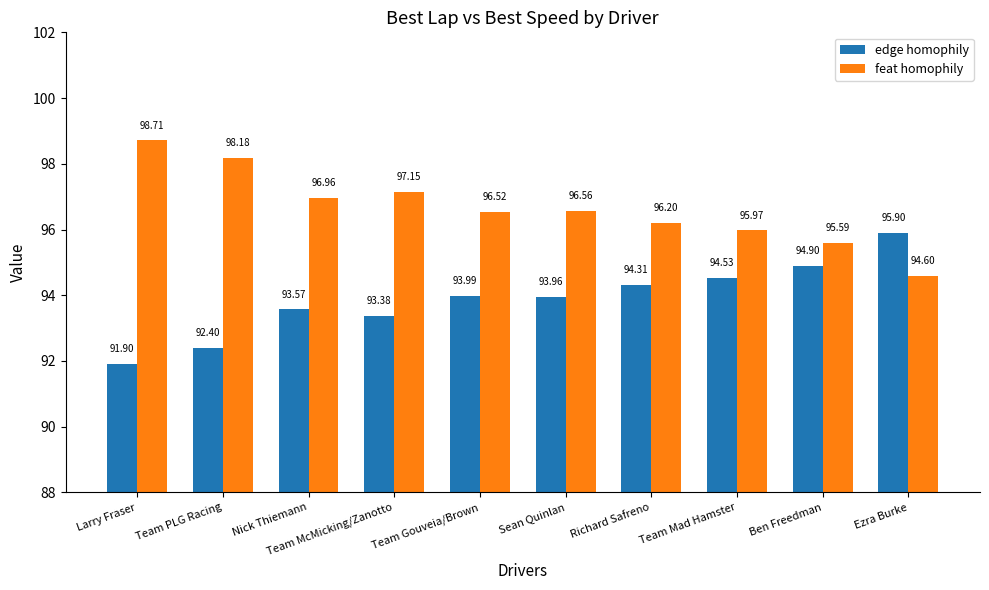

Is the value of feat homophily at Team McMicking/Zanotto greater than the value of edge homophily at Richard Safreno?

Yes